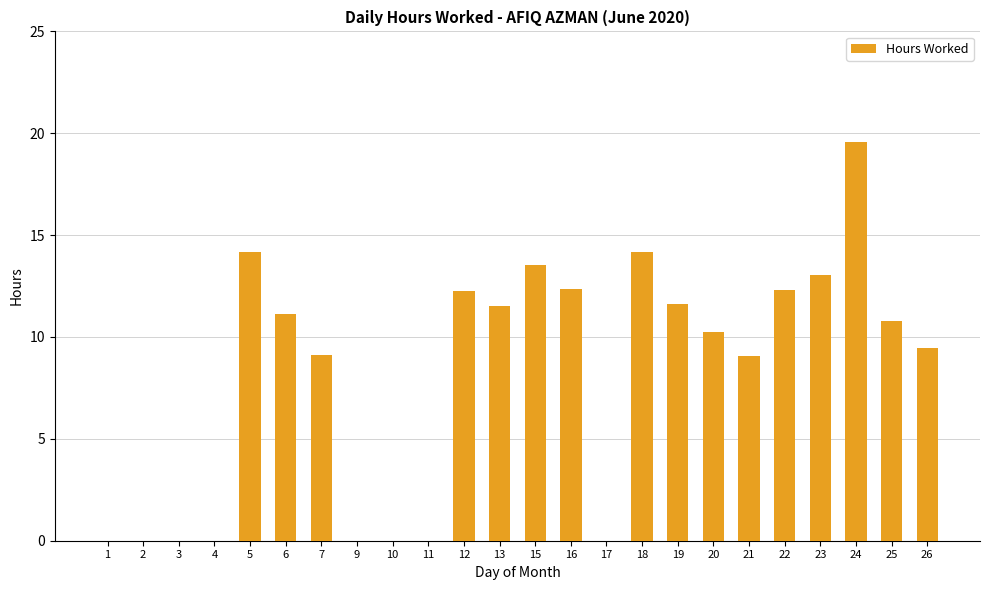

What is the difference between the values at 4 and 5?

14.2